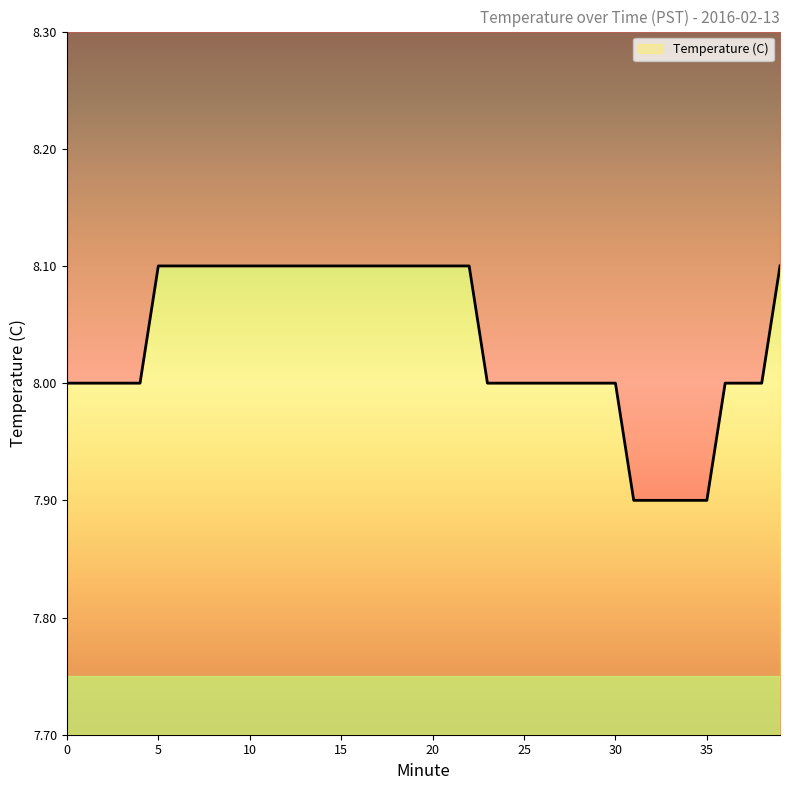

What is the change in value from 19 to 27?

-0.1